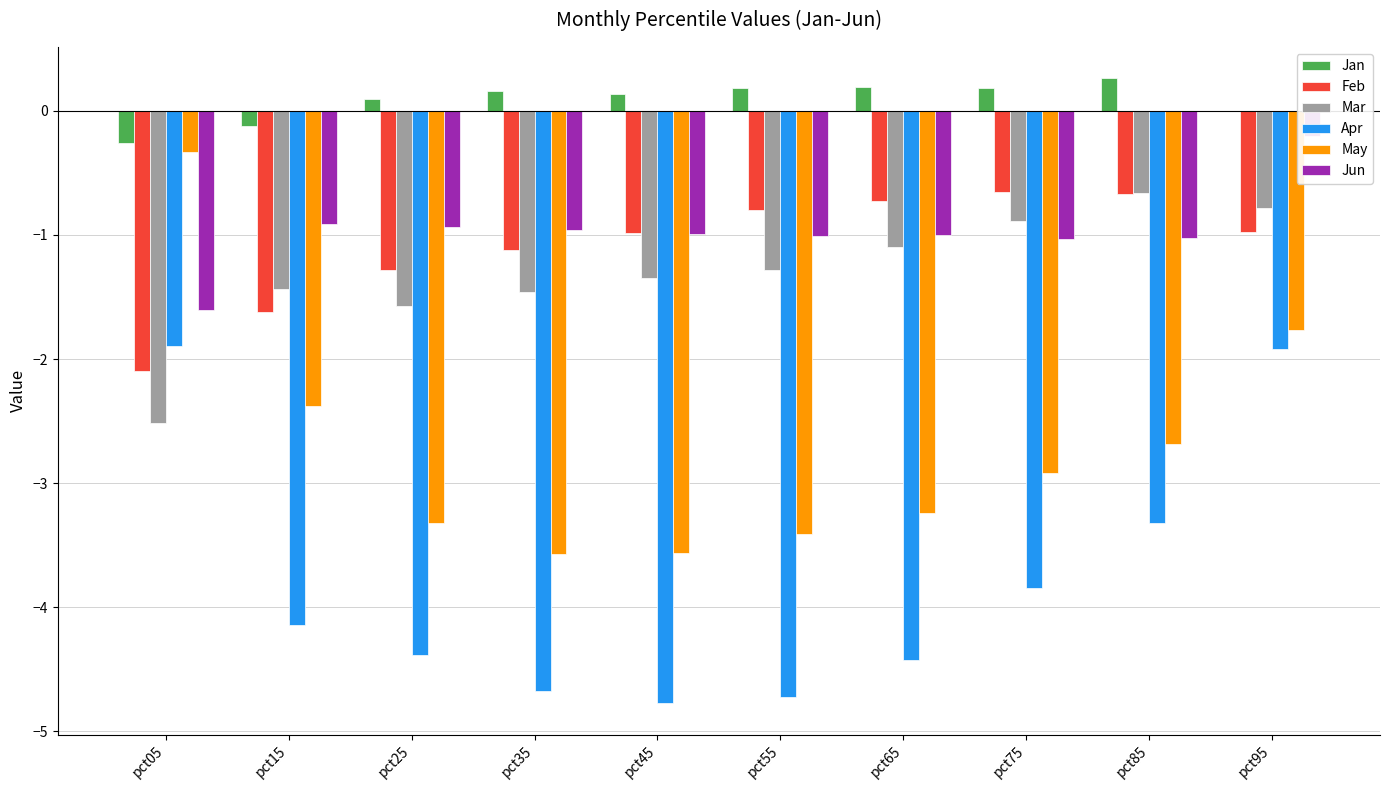

What is the greatest value displayed?

0.3